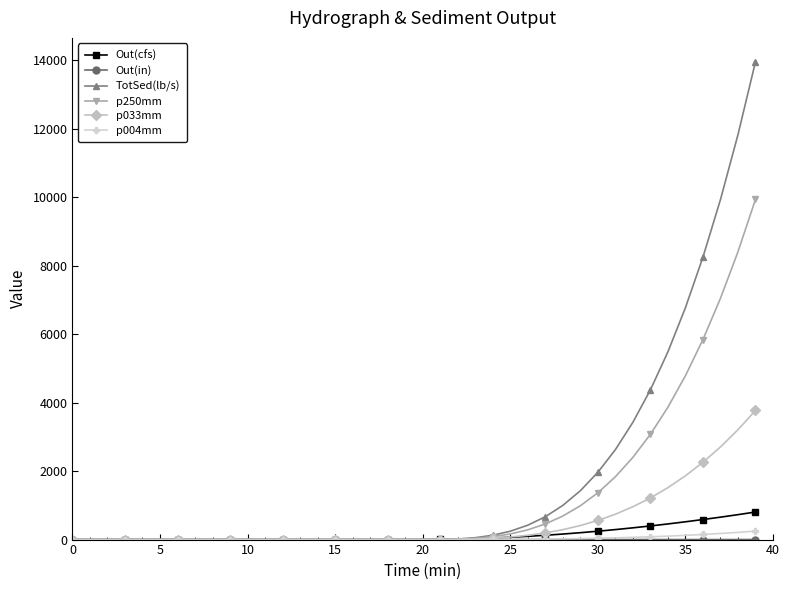

Which series has the largest range (max minus min)?

TotSed(lb/s)